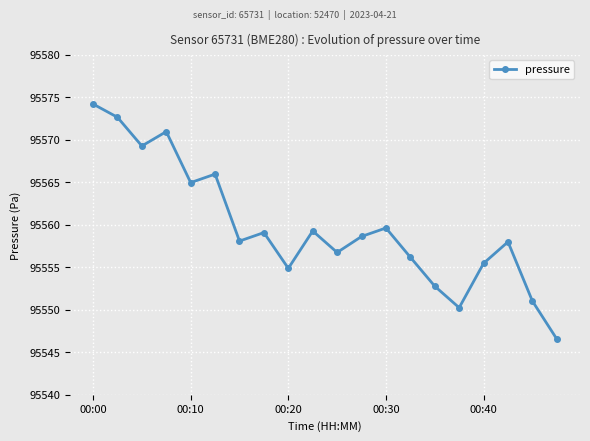

Does the chart display data point markers on the line(s)?

Yes